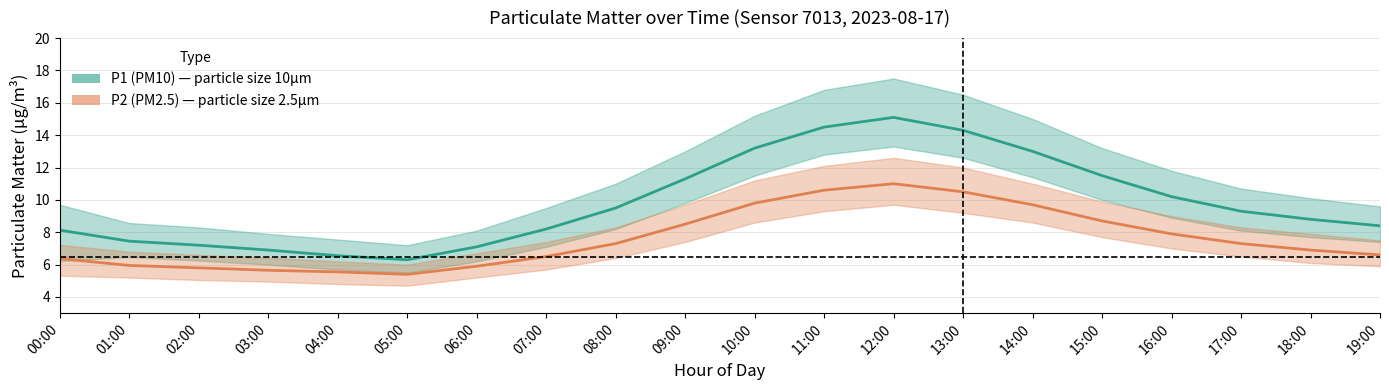

Is it true that P2 (PM2.5) equals 2.8 at 01:00?

False